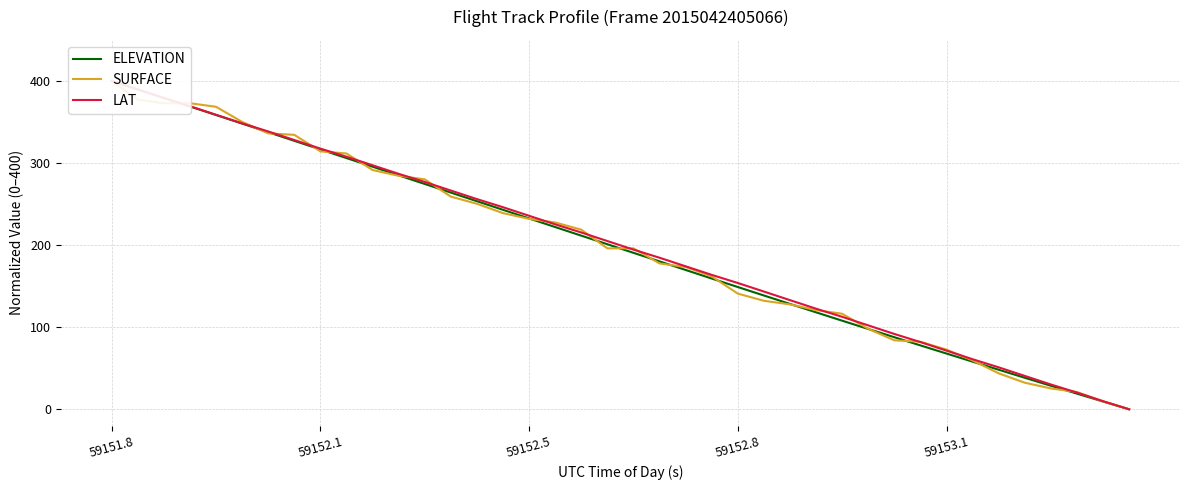

Reading right to left, transcribe all the data shown in this chart.

ELEVATION: 0.0	9.5	19.0	28.7	38.4	48.2	58.0	67.9	77.8	87.8	97.8	107.9	118.1	128.3	138.6	148.9	159.3	169.7	180.1	190.6	201.1	211.5	222.0	232.5	243.0	253.5	264.0	274.5	285.0	295.5	306.0	316.5	327.0	337.5	348.0	358.5	368.9	379.3	389.7	400.0
SURFACE: 0.0	9.6	21.0	25.4	32.4	43.8	59.5	72.6	82.3	84.0	98.0	116.4	120.8	127.8	132.2	140.9	161.9	173.3	177.7	196.1	196.1	218.8	227.6	231.9	238.9	250.3	259.1	280.1	284.5	291.5	311.6	314.2	334.4	336.1	350.1	368.5	372.9	372.9	377.2	400.0
LAT: 0.0	9.9	20.3	30.2	40.7	51.1	61.0	71.4	81.9	91.8	102.2	112.6	122.5	133.0	143.4	153.8	163.7	174.2	184.6	194.5	204.9	215.4	225.3	235.7	246.2	256.0	266.5	276.9	286.8	297.3	307.7	317.6	328.0	338.5	348.4	358.8	369.2	379.1	389.6	400.0